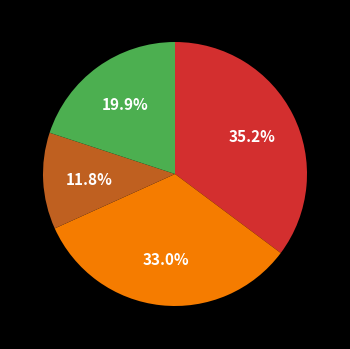

Is there any slice that represents more than half of the pie?

No